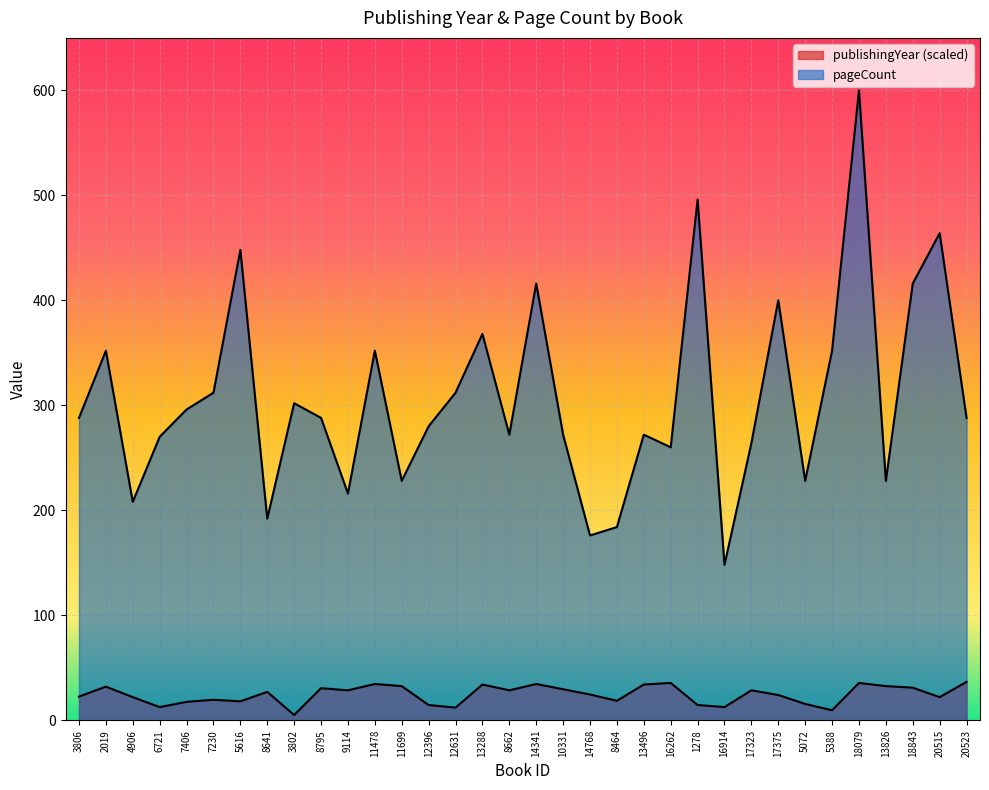

Reading left to right, list all the values displayed in this chart.

publishingYear: 22.5	32.0	22.0	12.5	17.5	19.5	18.0	27.0	5.0	30.5	28.5	34.5	32.5	14.5	12.0	34.0	28.5	34.5	29.5	24.5	18.5	34.0	35.5	14.5	12.5	28.5	24.0	15.5	9.5	35.5	32.5	31.0	22.0	36.5
pageCount: 288.0	352.0	208.0	270.0	296.0	312.0	448.0	192.0	302.0	288.0	216.0	352.0	228.0	280.0	312.0	368.0	272.0	416.0	272.0	176.0	184.0	272.0	260.0	496.0	148.0	264.0	400.0	228.0	352.0	600.0	228.0	416.0	464.0	288.0